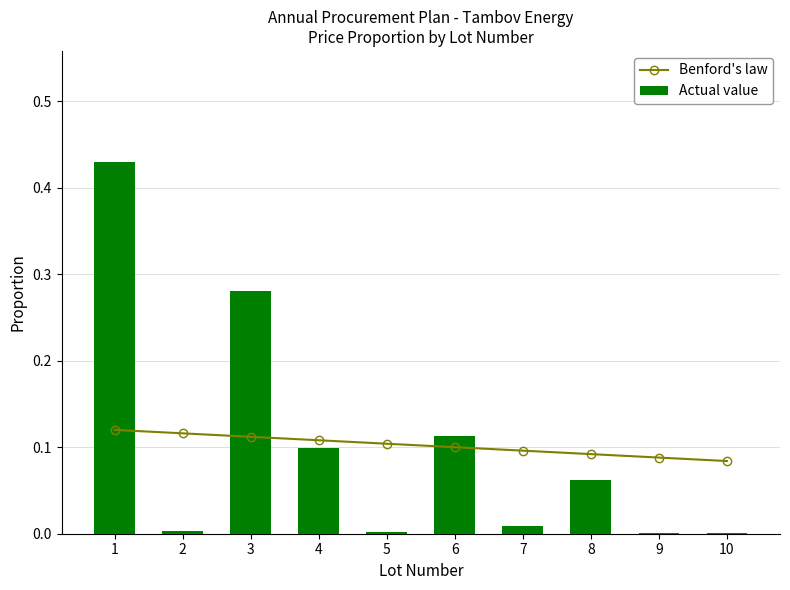

Does the chart contain stacked bars?

No